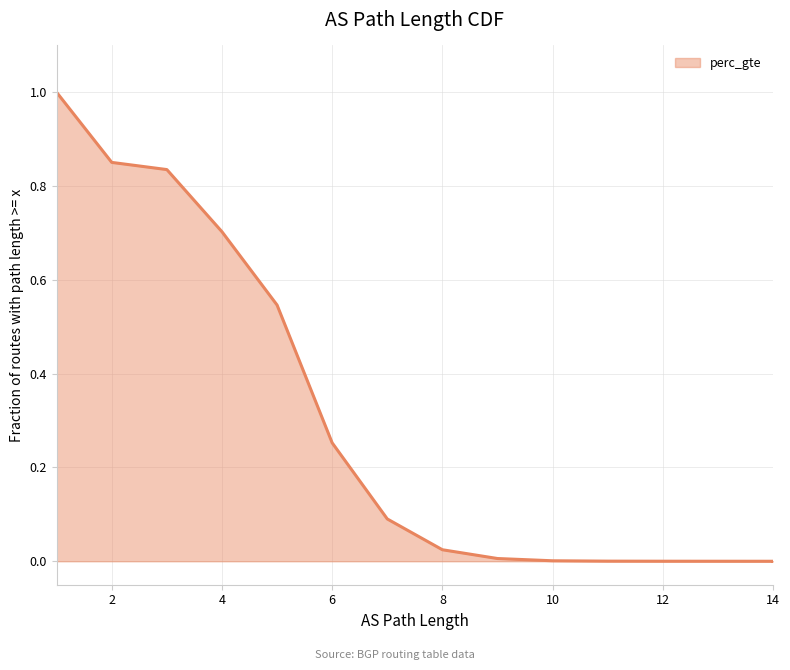

What is the difference between the maximum and second lowest values?

1.0